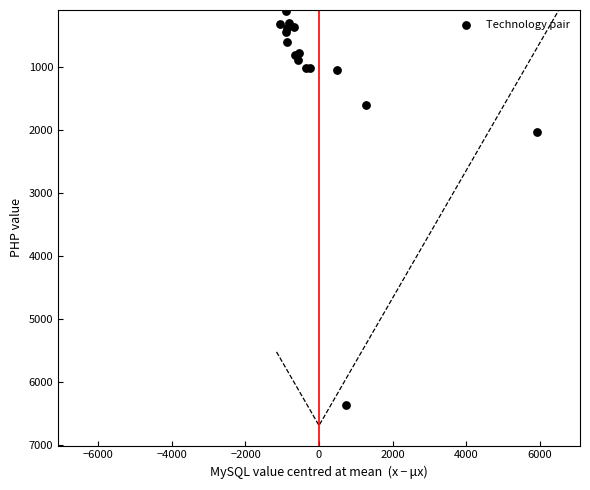

What Y value in the scatter plot is closest to 3238?

2020